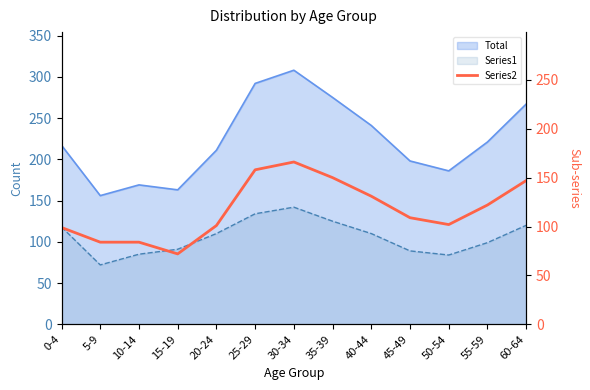

True or false: the data shows 32 at 50-54.

False